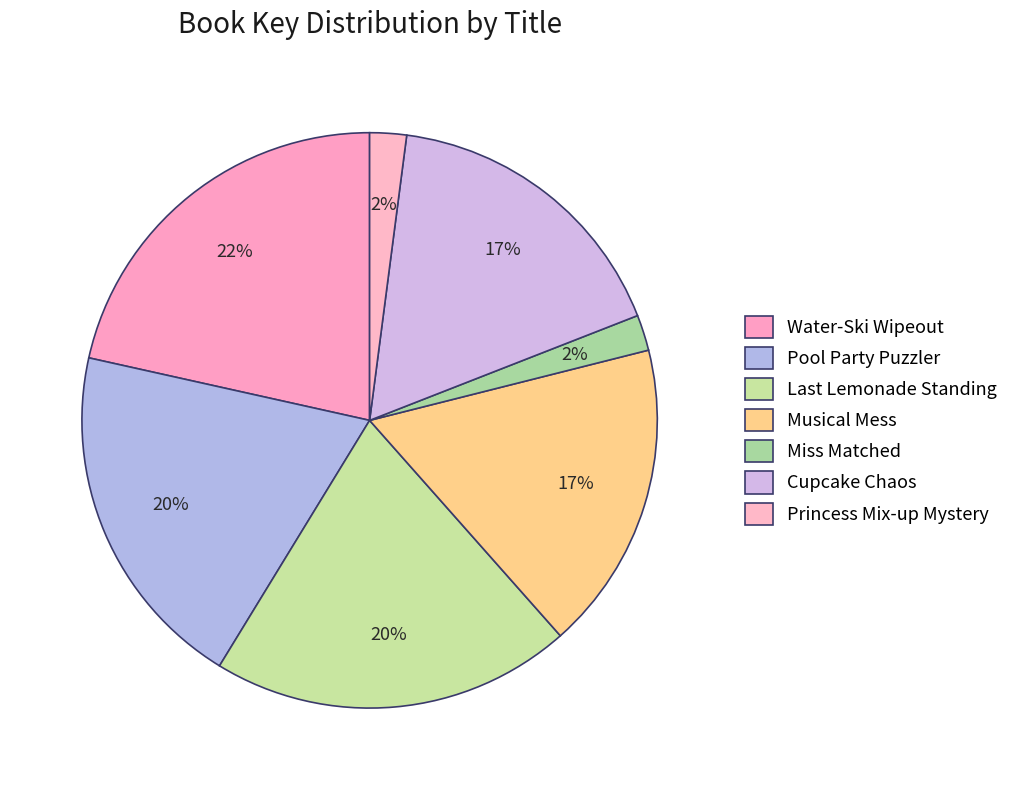

Which category has the biggest portion of the pie?

Water-Ski Wipeout